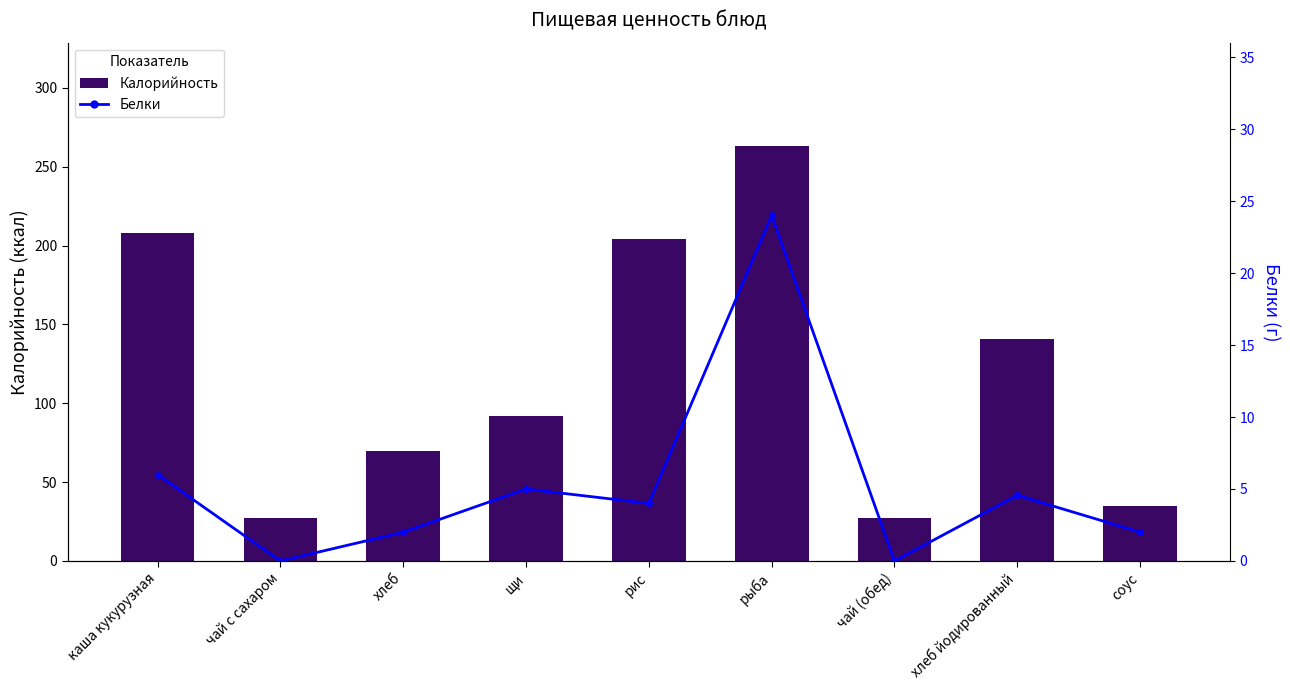

What are all the series names shown in the legend?

Калорийность, Белки